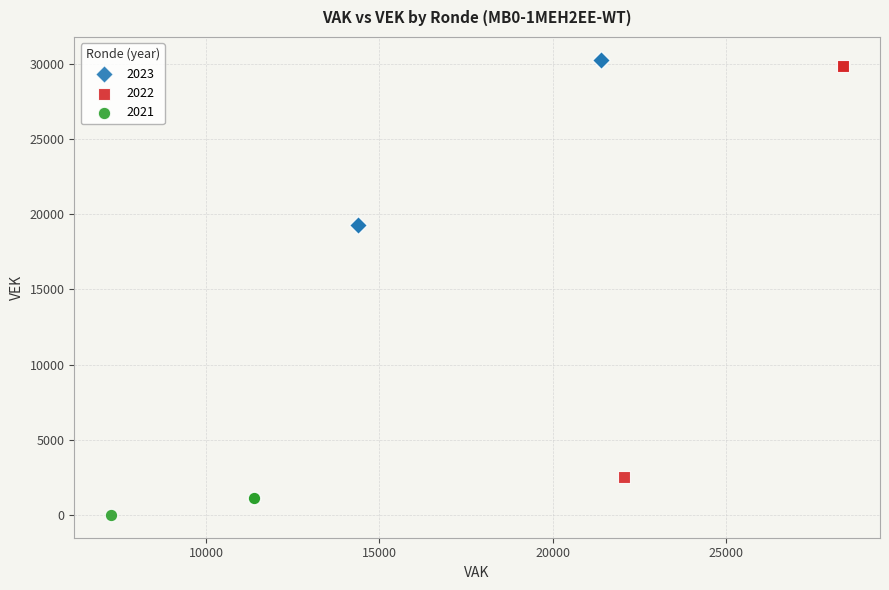

What are all the series names shown in the legend?

2023, 2022, 2021